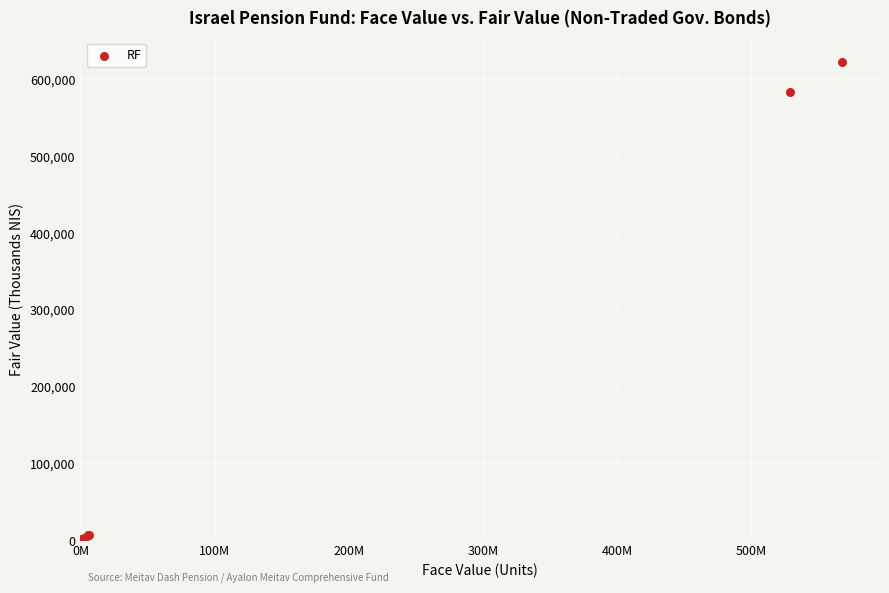

What Y value in the scatter plot is closest to 311539?

583560.9